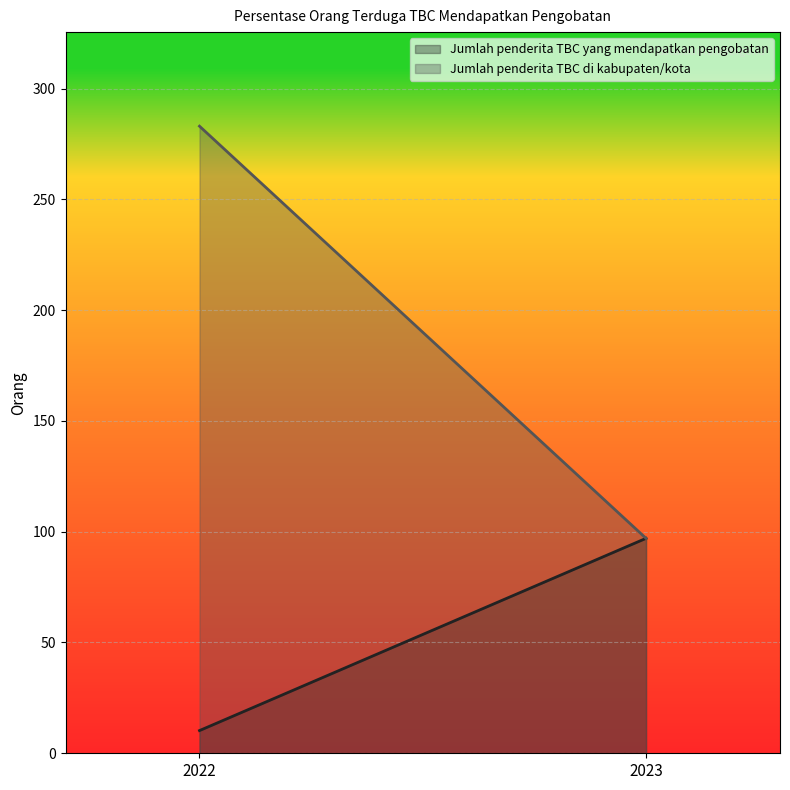

Does the chart display data point markers on the line(s)?

No